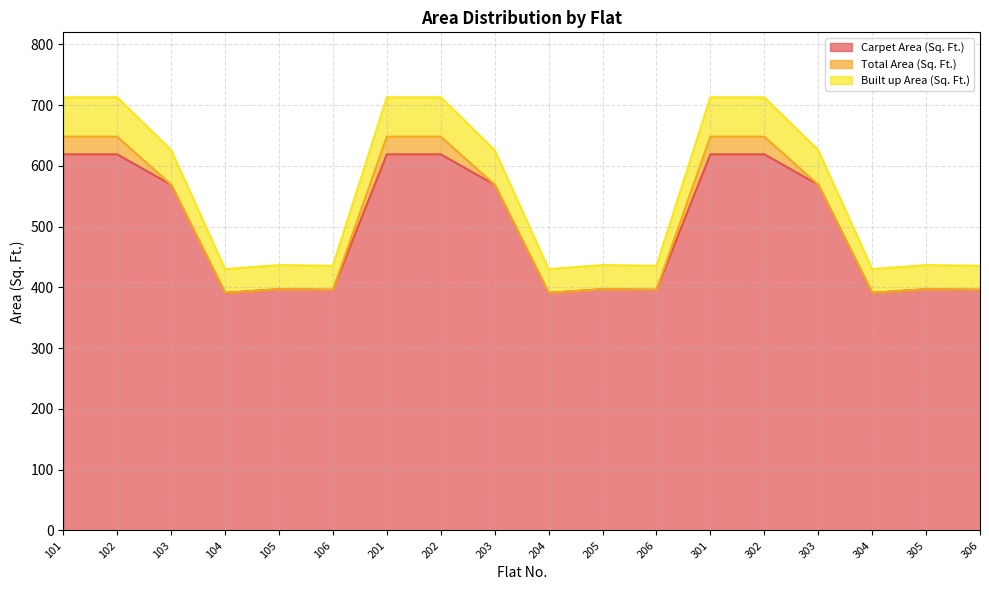

Rank the series by their maximum value, from lowest to highest.

Carpet Area (Sq. Ft.), Total Area (Sq. Ft.), Built up Area (Sq. Ft.)